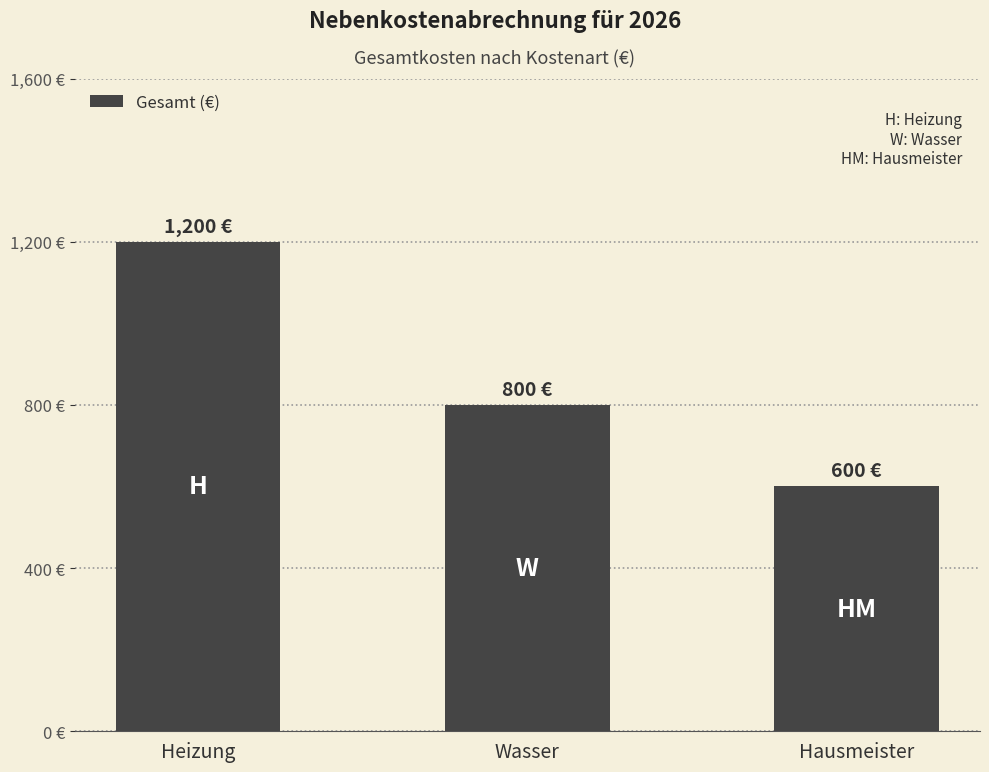

List the labels in order of value, smallest first.

Hausmeister, Wasser, Heizung